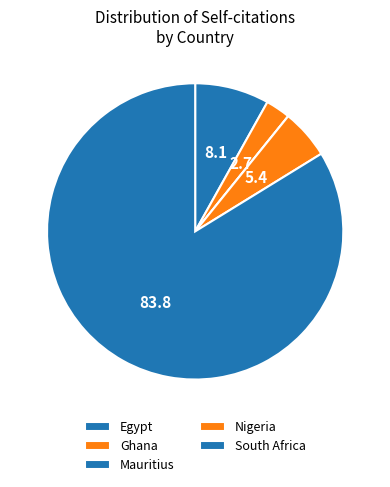

Count the number of slices in the pie.

5